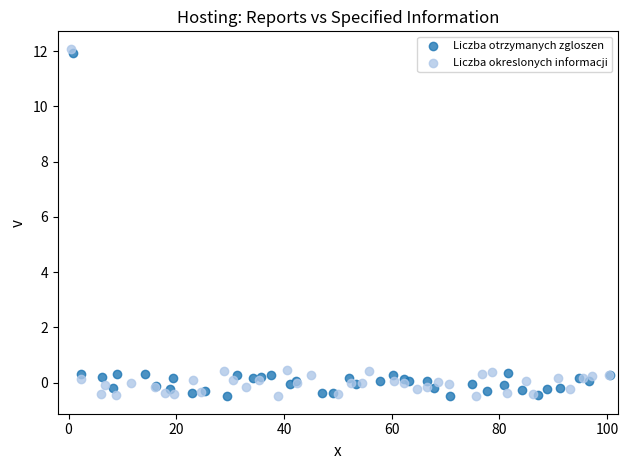

Which series reaches the maximum Y coordinate?

Liczba okreslonych informacji